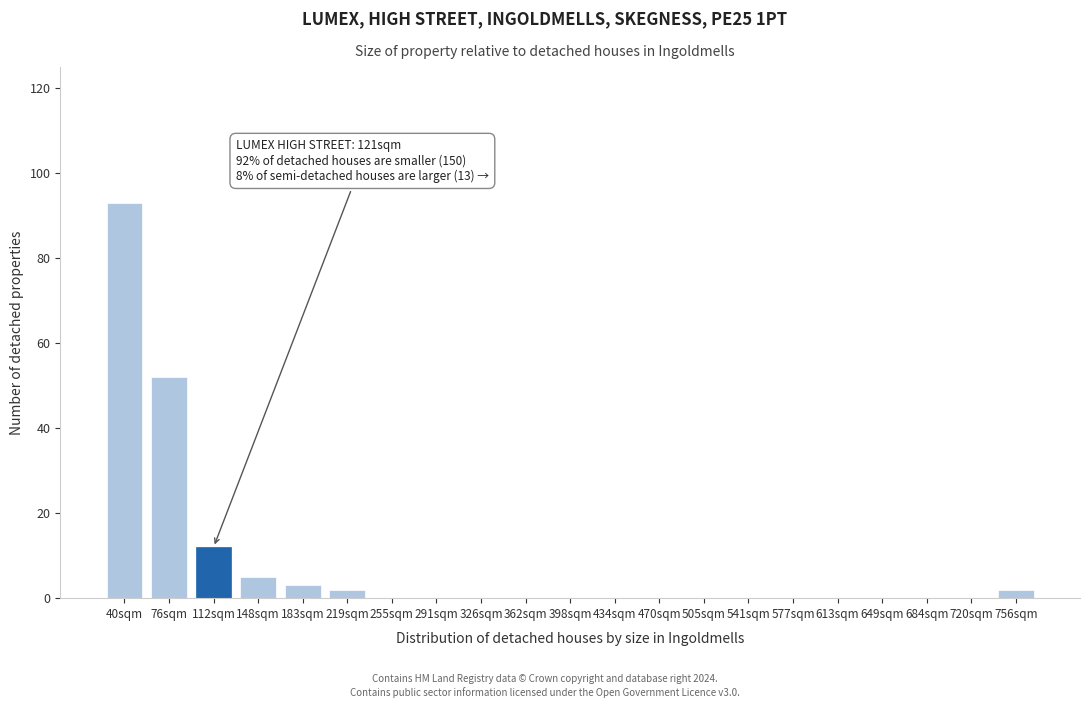

Reading right to left, list all the values displayed in this chart.

756sqm=2	720sqm=0	684sqm=0	649sqm=0	613sqm=0	577sqm=0	541sqm=0	505sqm=0	470sqm=0	434sqm=0	398sqm=0	362sqm=0	326sqm=0	291sqm=0	255sqm=0	219sqm=2	183sqm=3	148sqm=5	112sqm=12	76sqm=52	40sqm=93